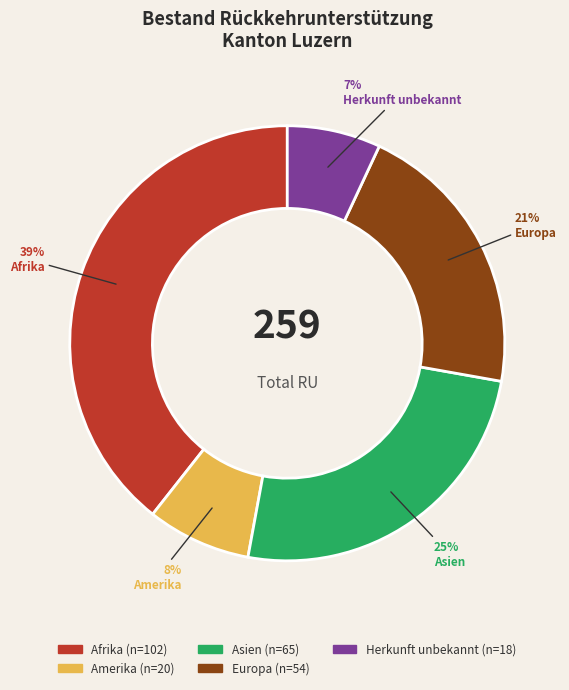

Is the sum of Asien and Herkunft unbekannt greater than half?

No